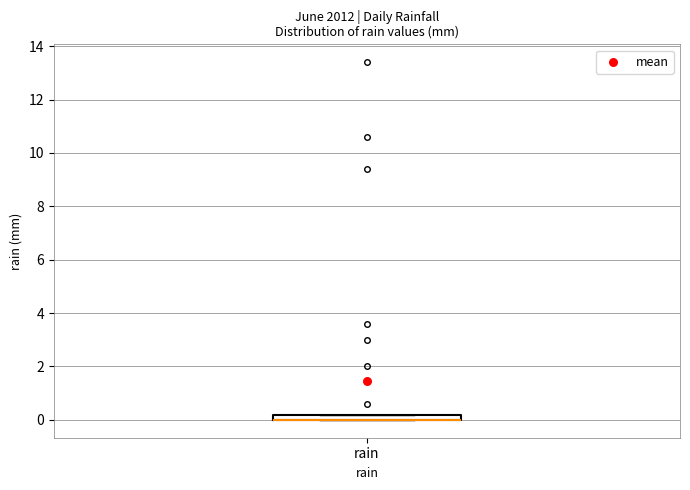

Where is the upper edge of the box for rain on the y-axis? The values are not printed on the chart, so give them approximately, as read against the axis.

0.2